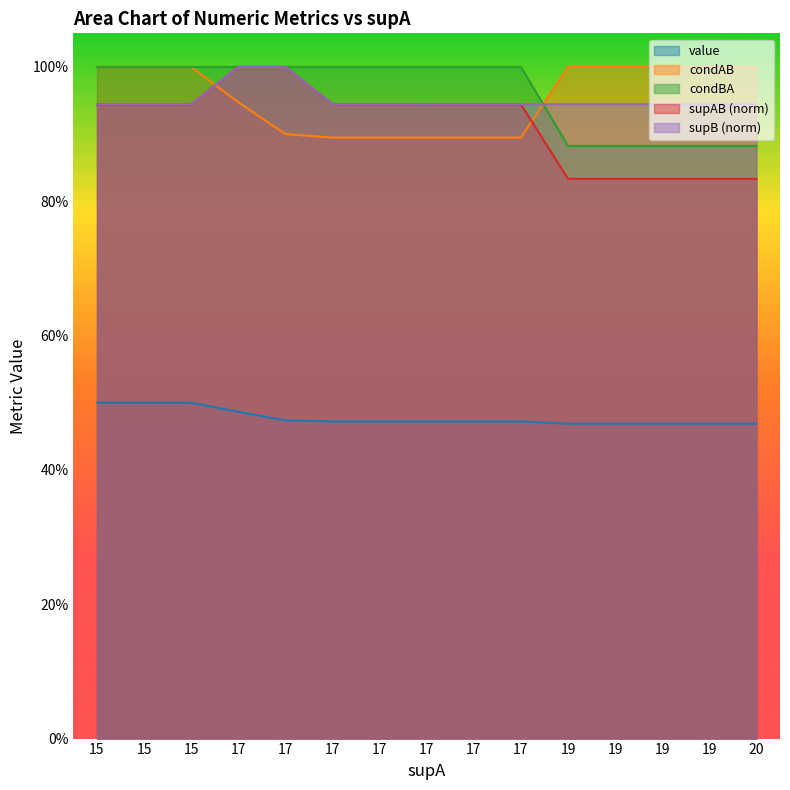

What is the average value of the condAB series?

1.0